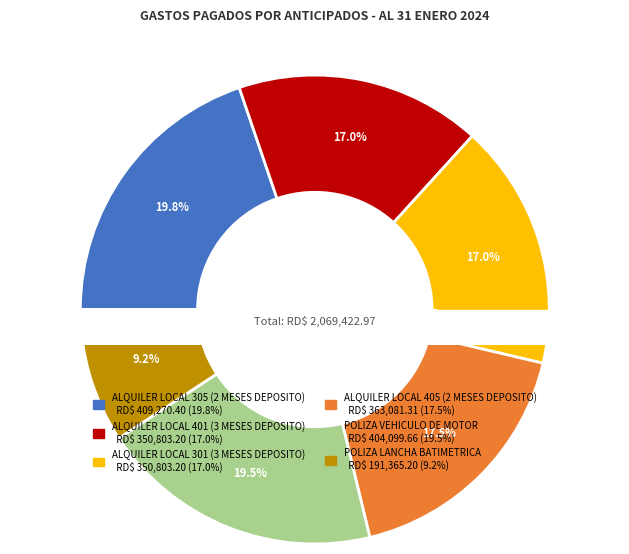

How many slices are in this pie chart?

6